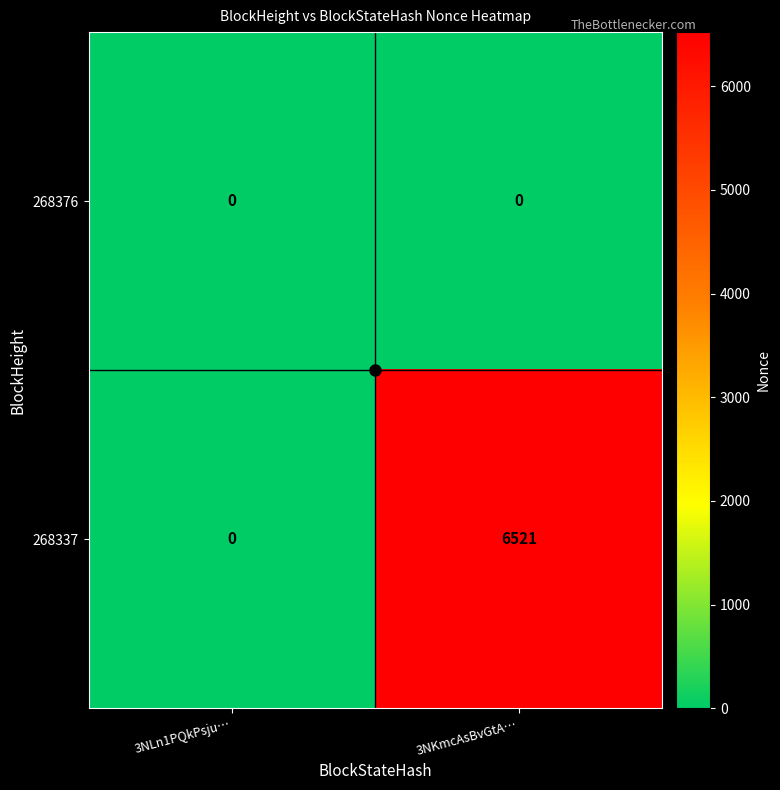

Which label corresponds to the largest value in the chart?

3NKmcAsBvGtA…